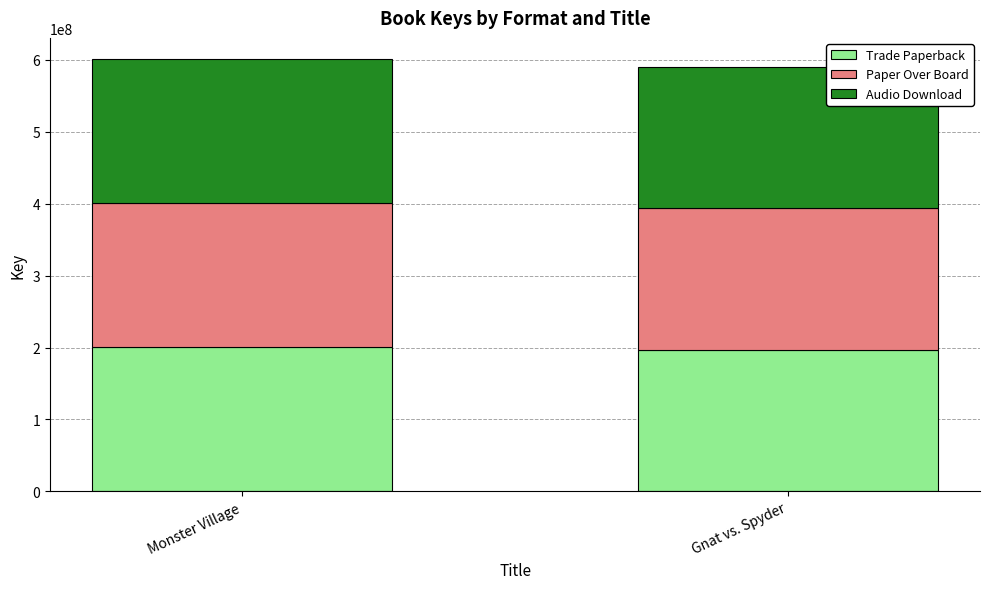

What is the sum of the Trade Paperback values at Monster Village and Gnat vs. Spyder?

397185897